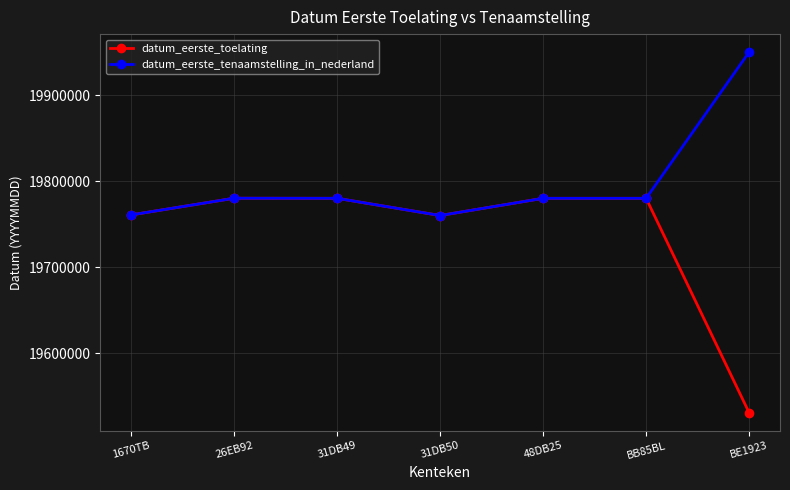

What is the value of the datum_eerste_toelating point at the 2nd from the left?

19780530